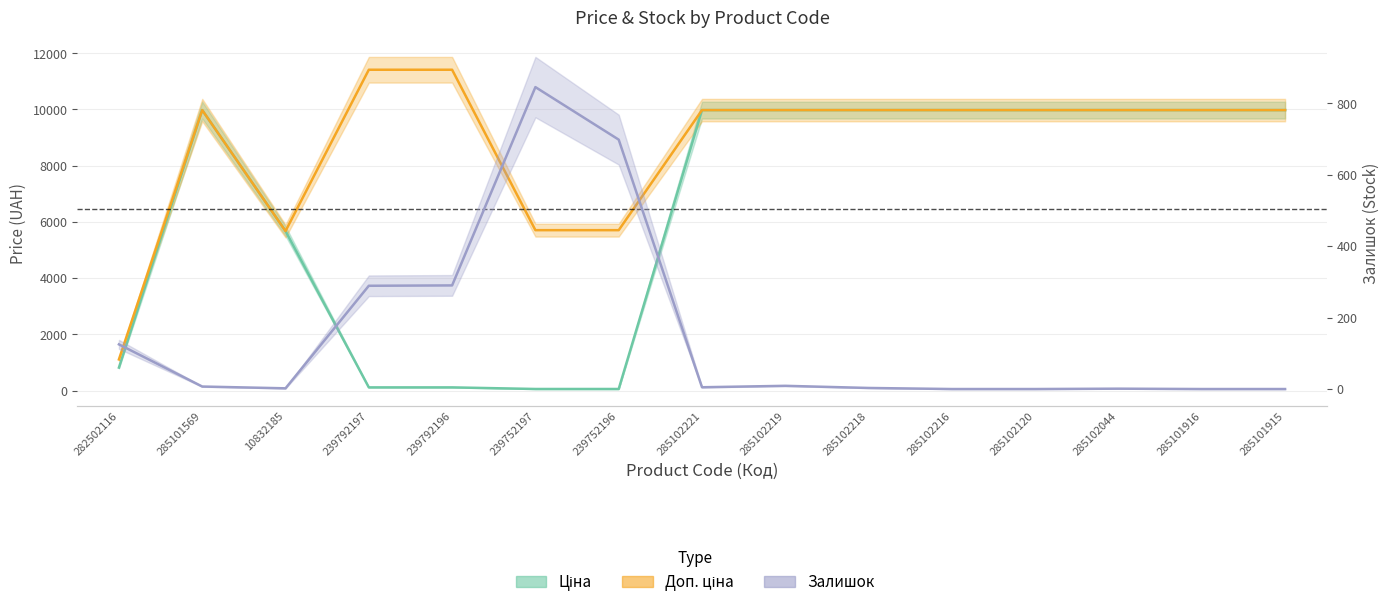

At which category does Залишок reach its first local peak?

239752197